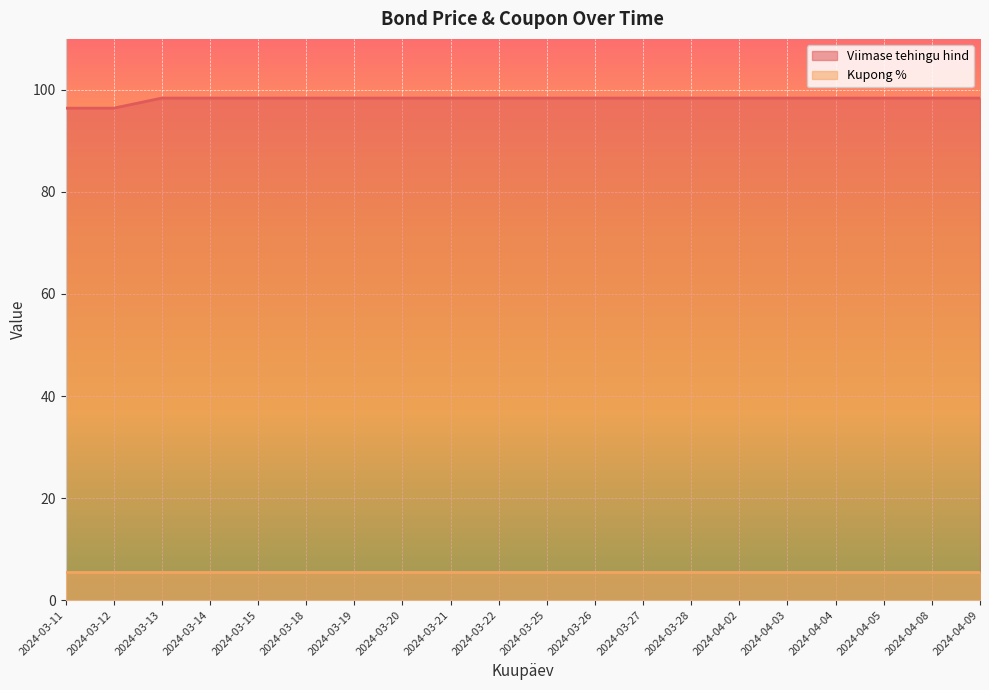

What is the value of the 16th point from the left?

98.4